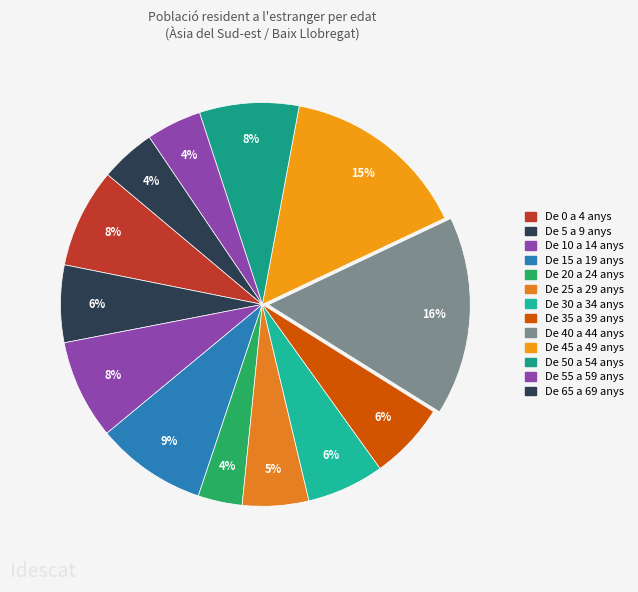

To the nearest percent, what is the difference between the De 30 a 34 anys and De 40 a 44 anys slice percentages?

10%